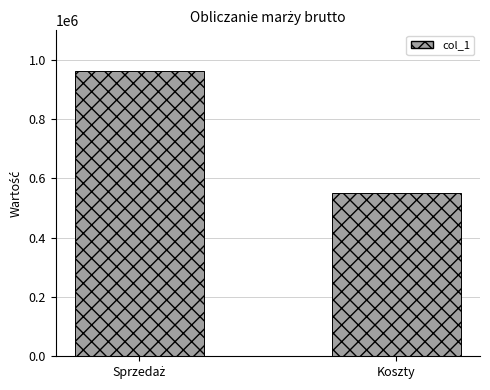

Reading left to right, list all the values displayed in this chart.

962550	550779